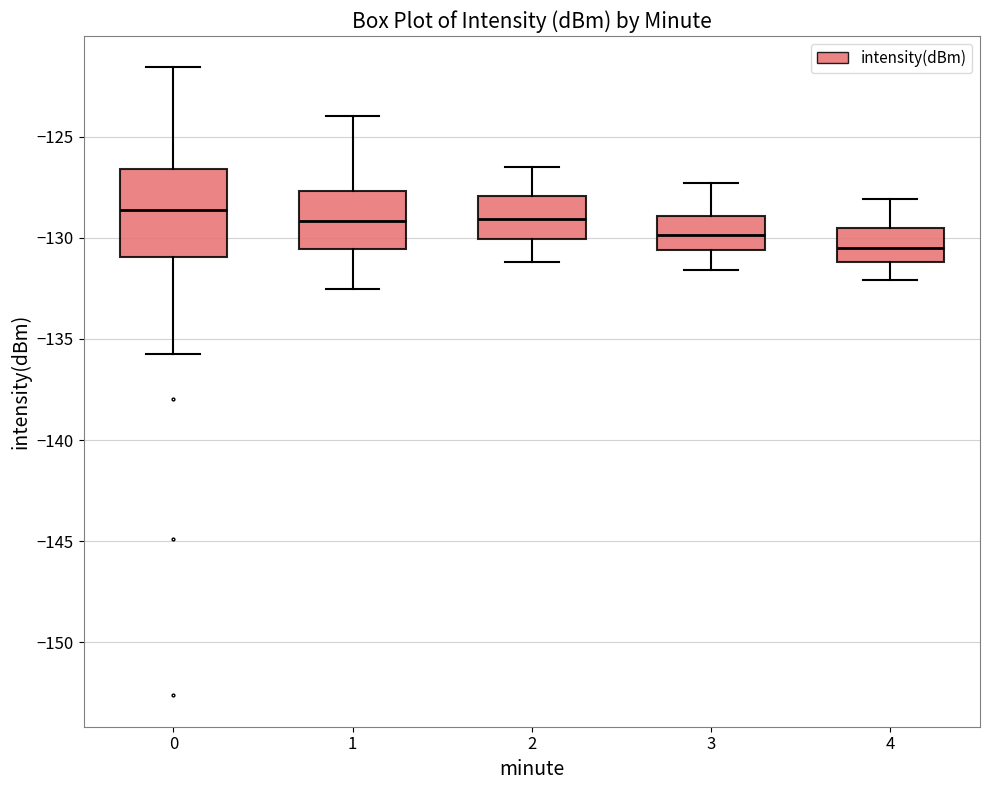

Reading left to right, transcribe this box plot: for each box, give where its median line is, the range the box spans, and where its two whiskers end, as read against the y-axis. The values are not printed on the chart, so give them approximately, as read against the axis.

0: median -128.5, box -131.0 to -126.5, whiskers -135.5 to -121.5
1: median -129.0, box -130.5 to -127.5, whiskers -132.5 to -124.0
2: median -129.0, box -130.0 to -128.0, whiskers -131.0 to -126.5
3: median -130.0, box -130.5 to -129.0, whiskers -131.5 to -127.5
4: median -130.5, box -131.0 to -129.5, whiskers -132.0 to -128.0